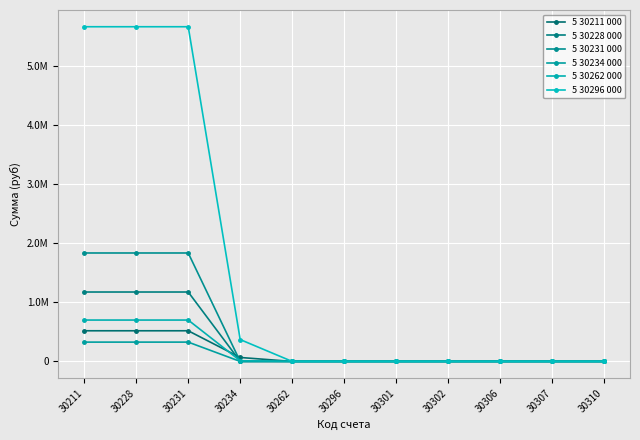

Is this an area chart (filled region under the line)?

No